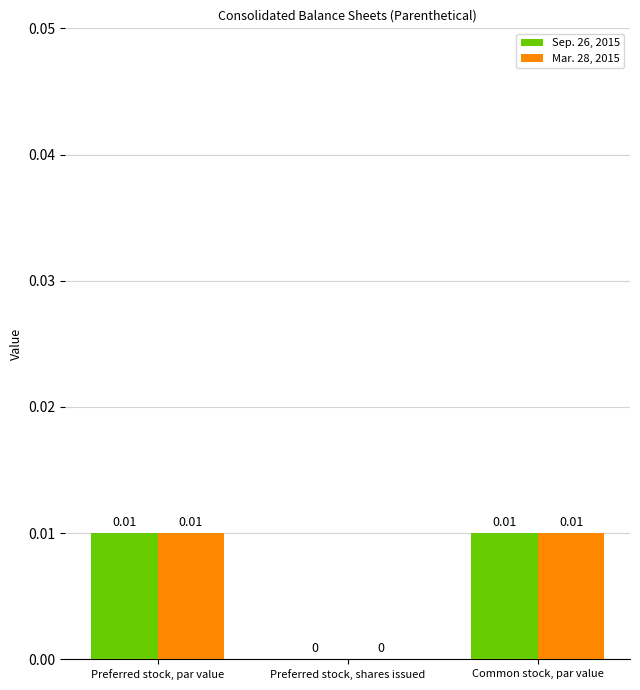

What are all the series names shown in the legend?

Sep. 26, 2015, Mar. 28, 2015